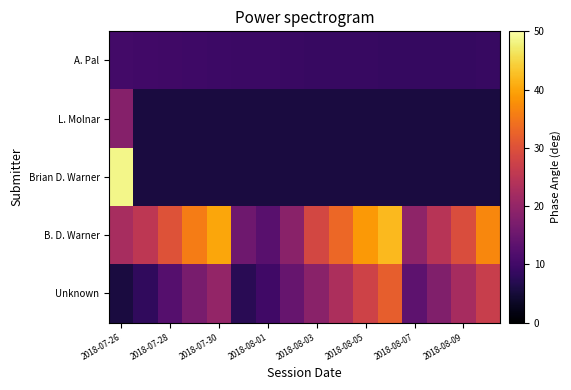

How many data points does each series have?

16